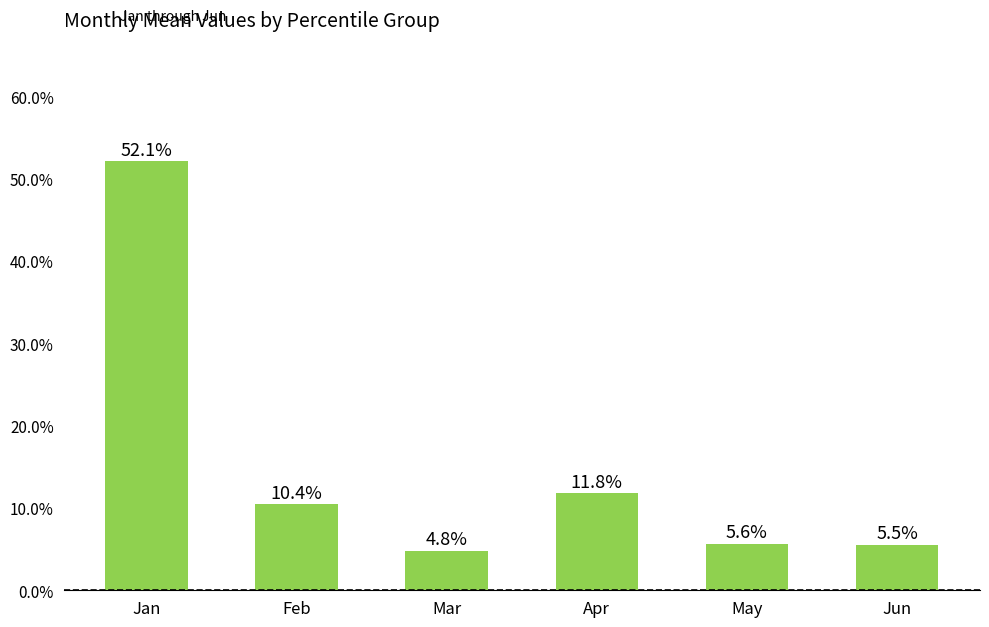

Rank the categories by value from highest to lowest.

Jan, Apr, Feb, May, Jun, Mar